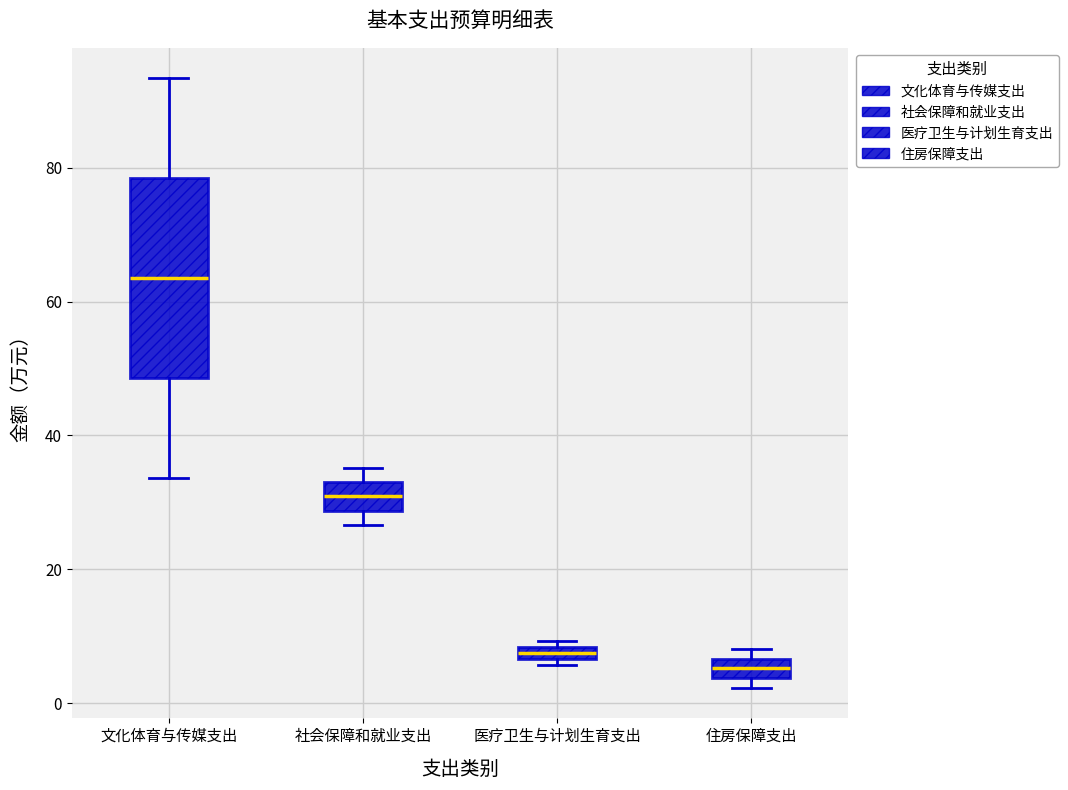

Which box's median line is the highest?

文化体育与传媒支出